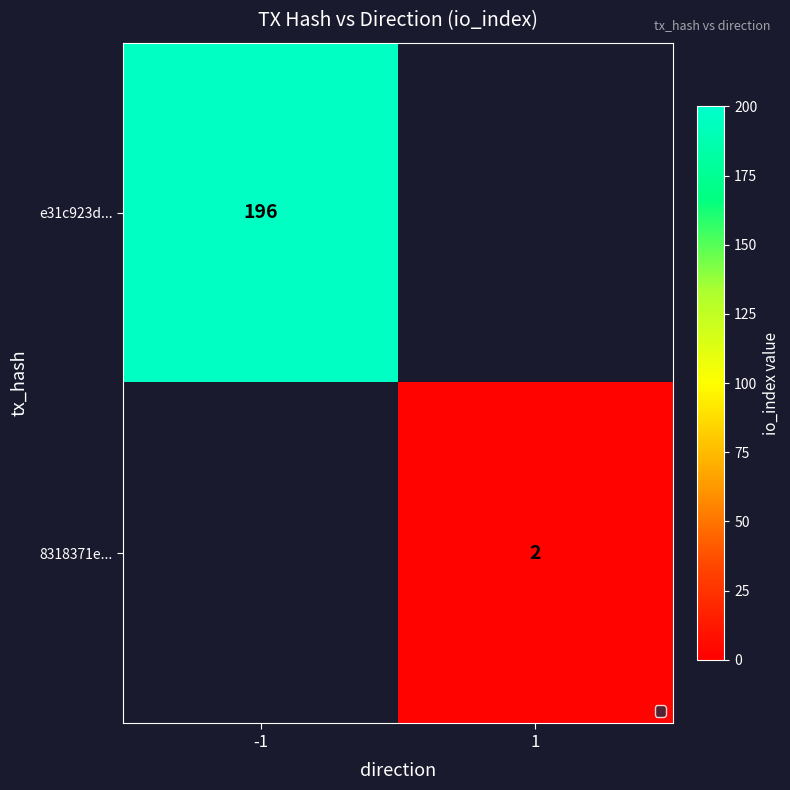

The e31c923d... series shows 196 at -1. True or false?

True